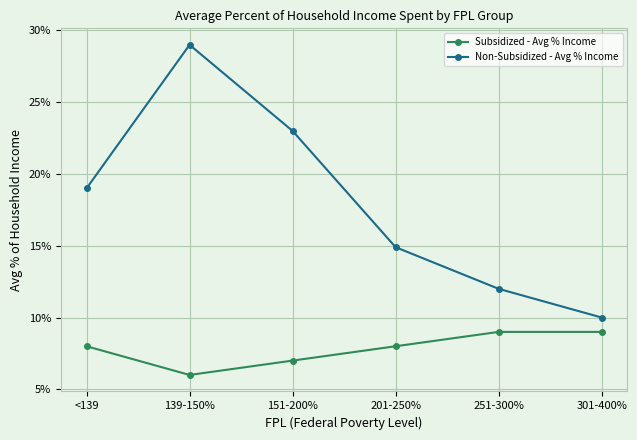

How many data points in Non-Subsidized - Avg % Income are less than 19?

3